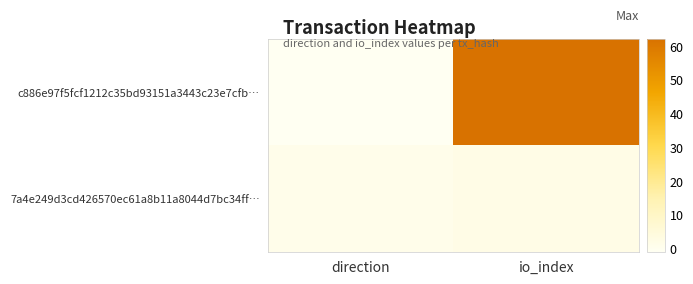

Which has a higher value, io_index or direction?

io_index